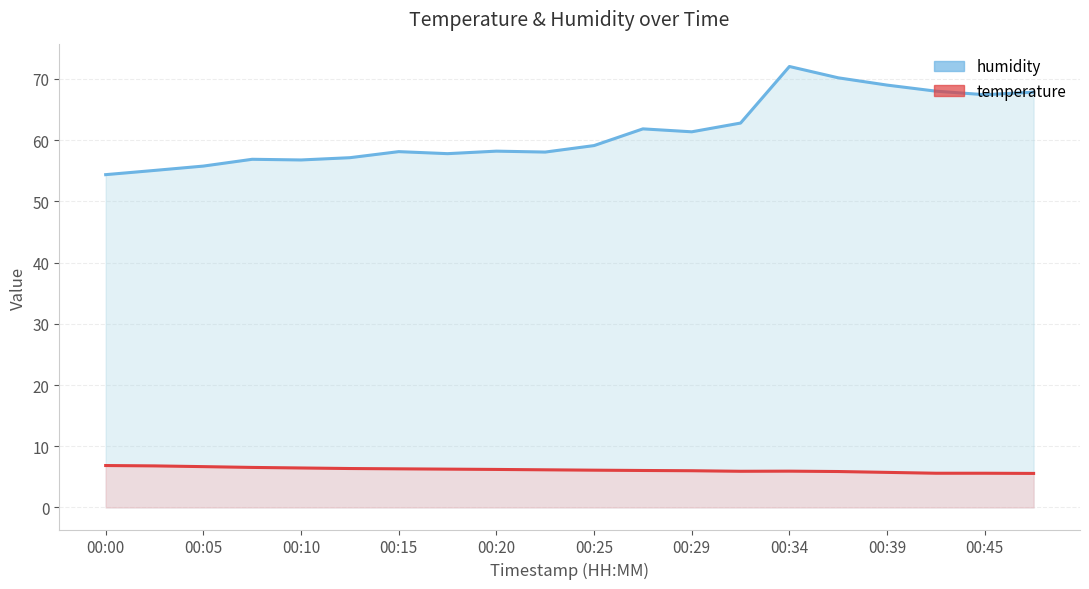

What is the difference between the highest and lowest values at 00:15?

51.8